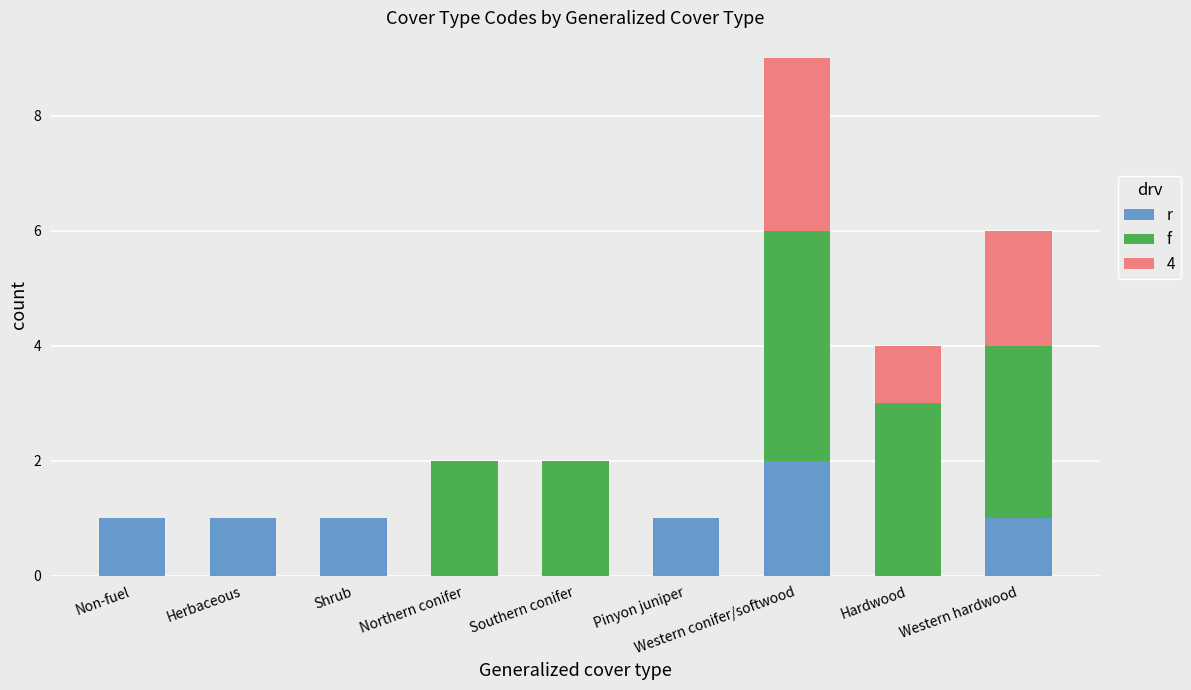

Which series has the largest range (max minus min)?

f